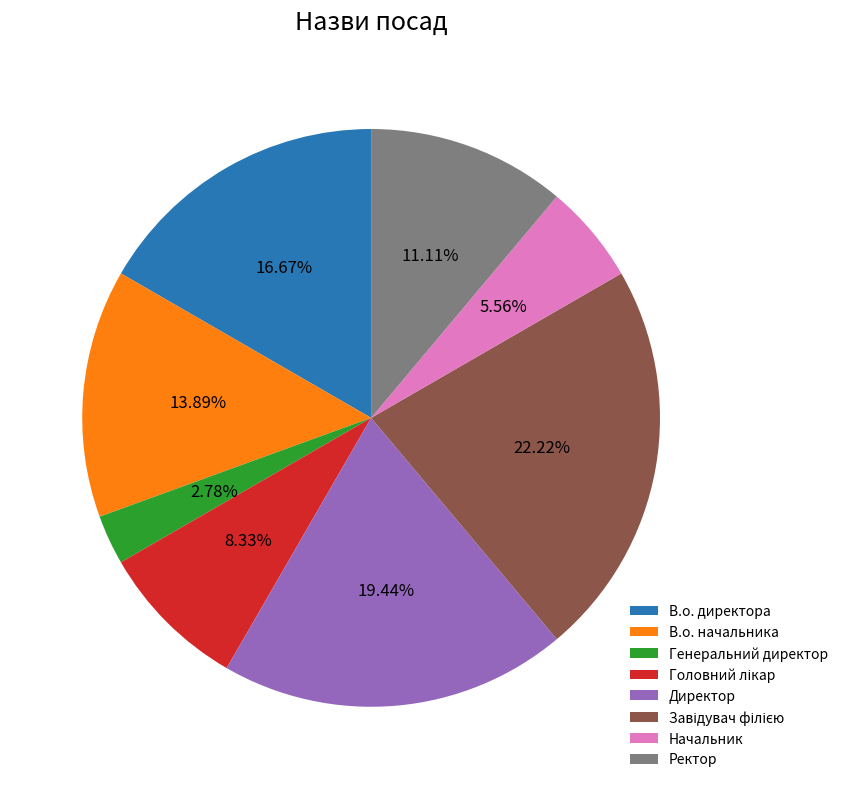

Which has a higher value, Генеральний директор or Начальник?

Начальник